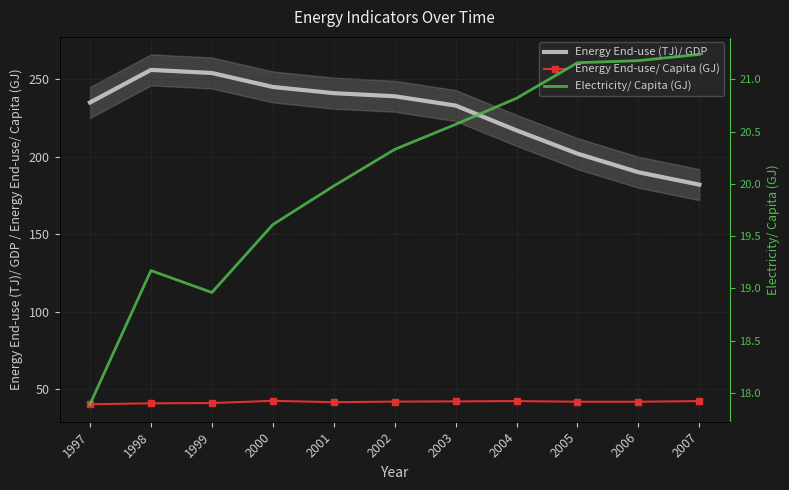

What is the approximate value of Energy End-use/ Capita (GJ) at 2007?

42.5